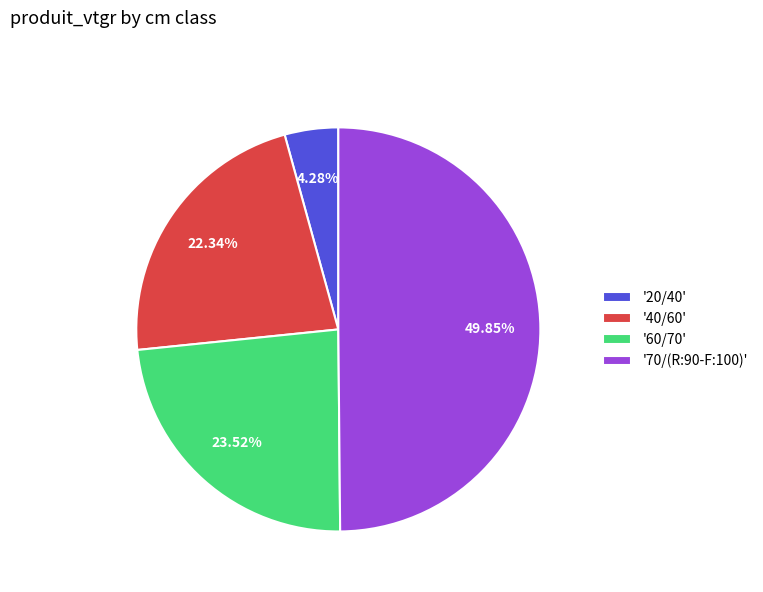

Combined, do '20/40' and '60/70' account for over 50%?

No